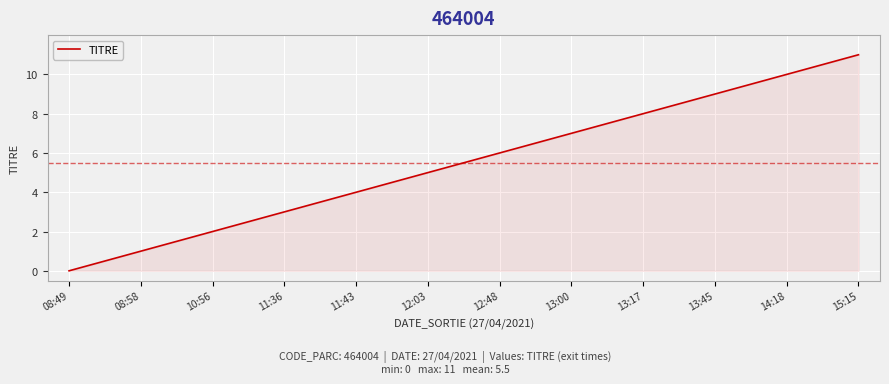

List the labels in order of value, smallest first.

08:49, 08:58, 10:56, 11:36, 11:43, 12:03, 12:48, 13:00, 13:17, 13:45, 14:18, 15:15